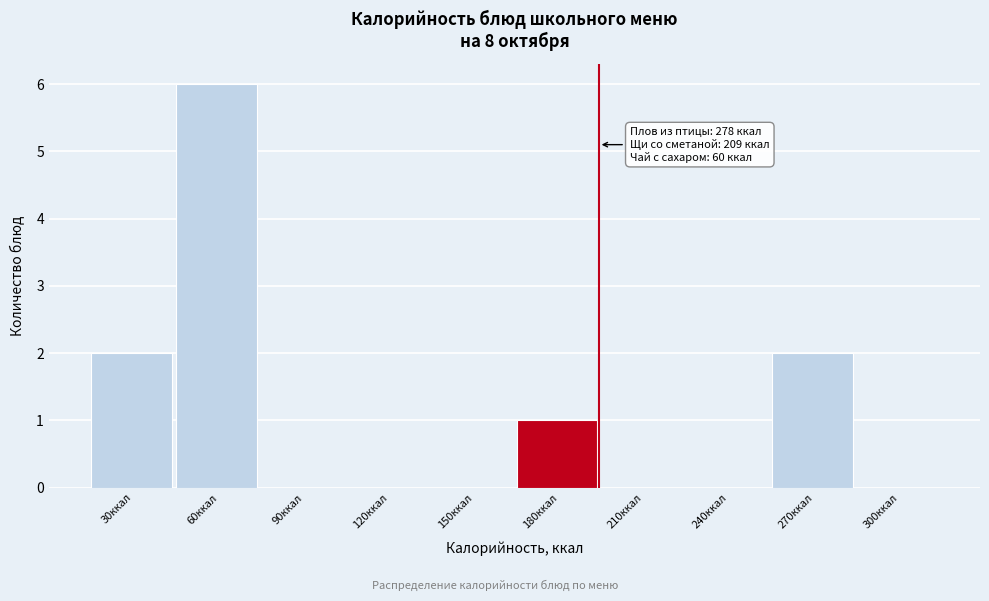

Reading left to right, what are all the values shown in this chart?

30ккал=2	60ккал=6	90ккал=0	120ккал=0	150ккал=0	180ккал=1	210ккал=0	240ккал=0	270ккал=2	300ккал=0